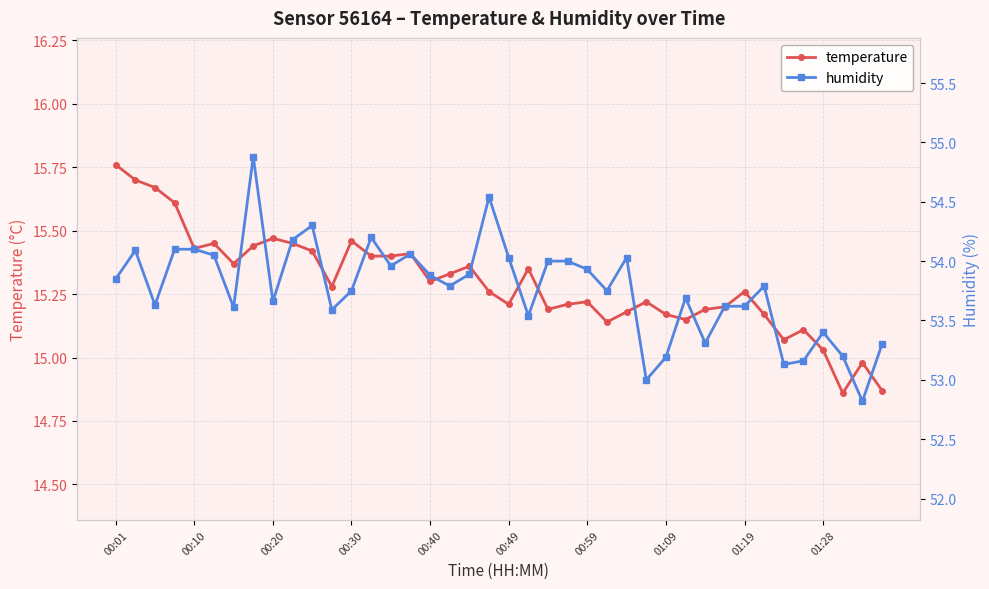

What is the maximum value for humidity?

54.9